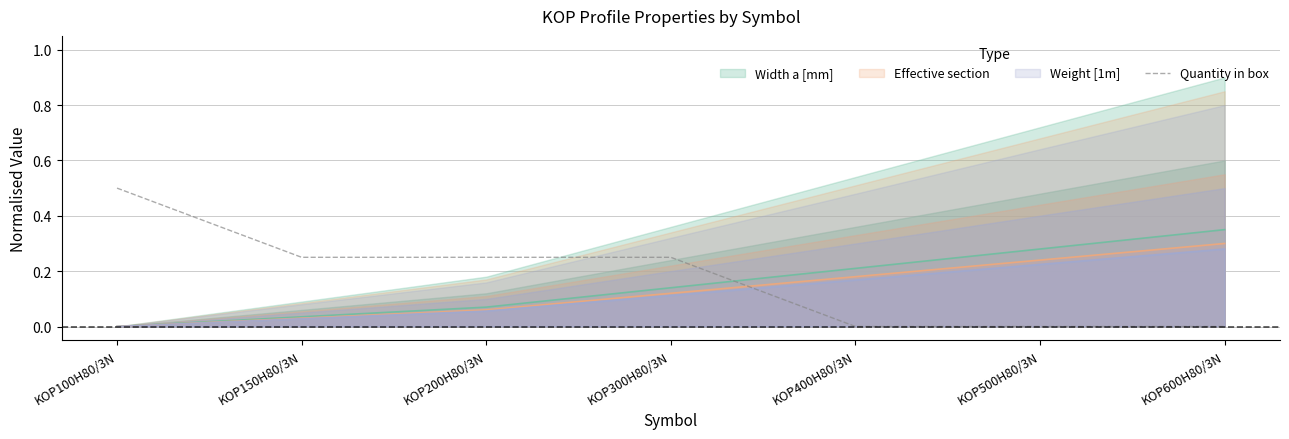

What is the maximum value for Quantity in box?

0.5